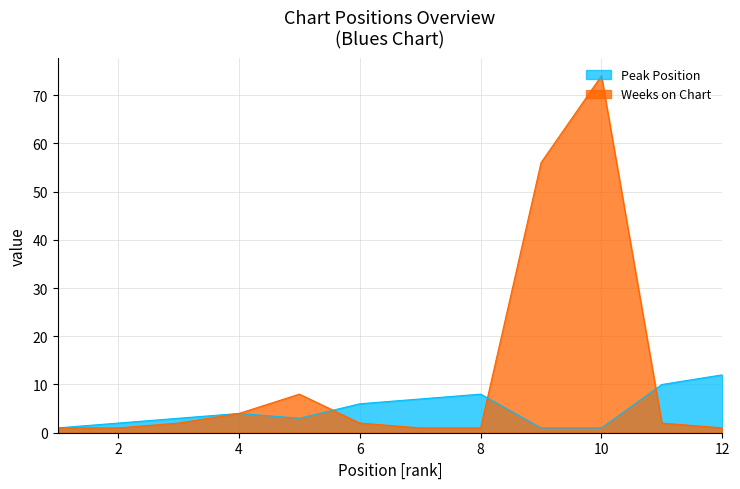

At which label is Weeks on Chart closest to 37?

9